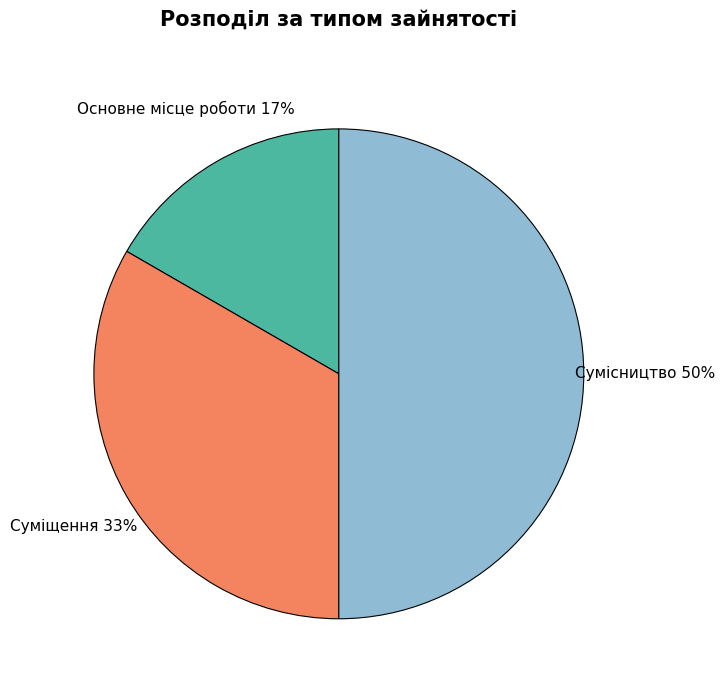

How many slices are in this pie chart?

3